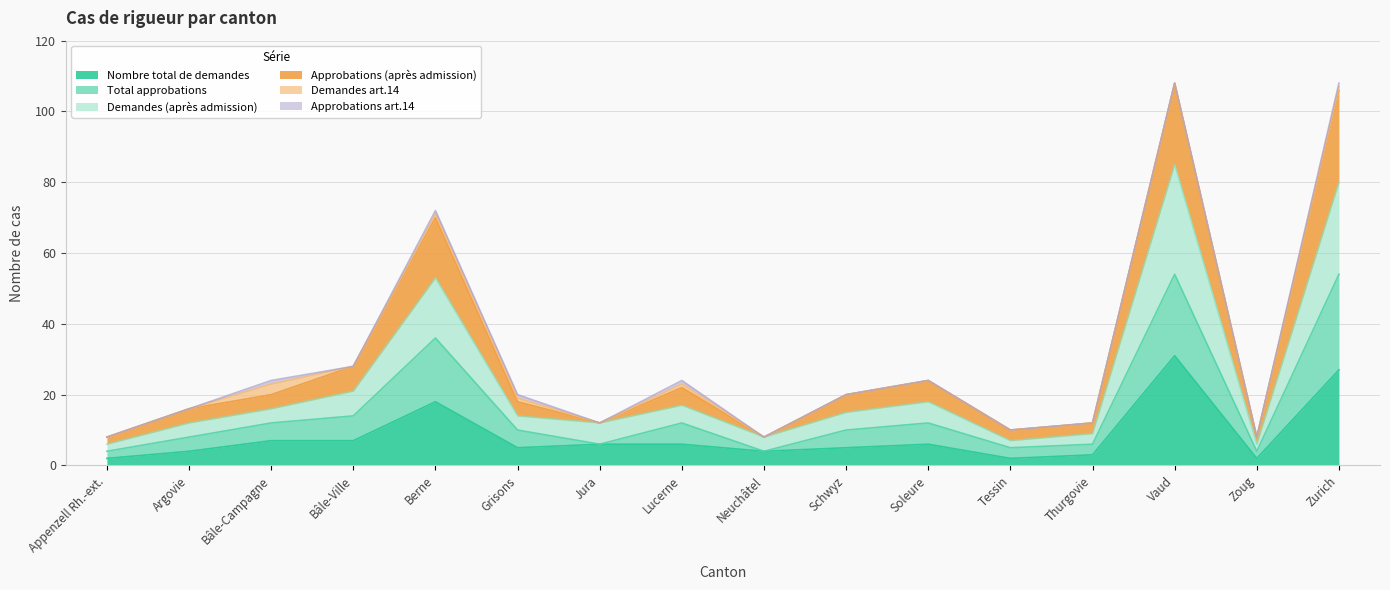

Between Jura and Lucerne, which series saw the biggest shift?

Approbations (après admission)